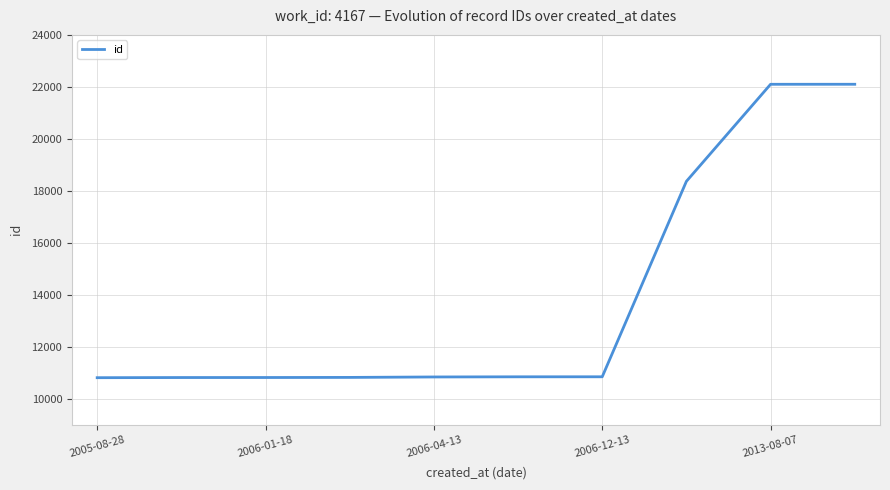

What is the minimum value shown in the chart?

10802